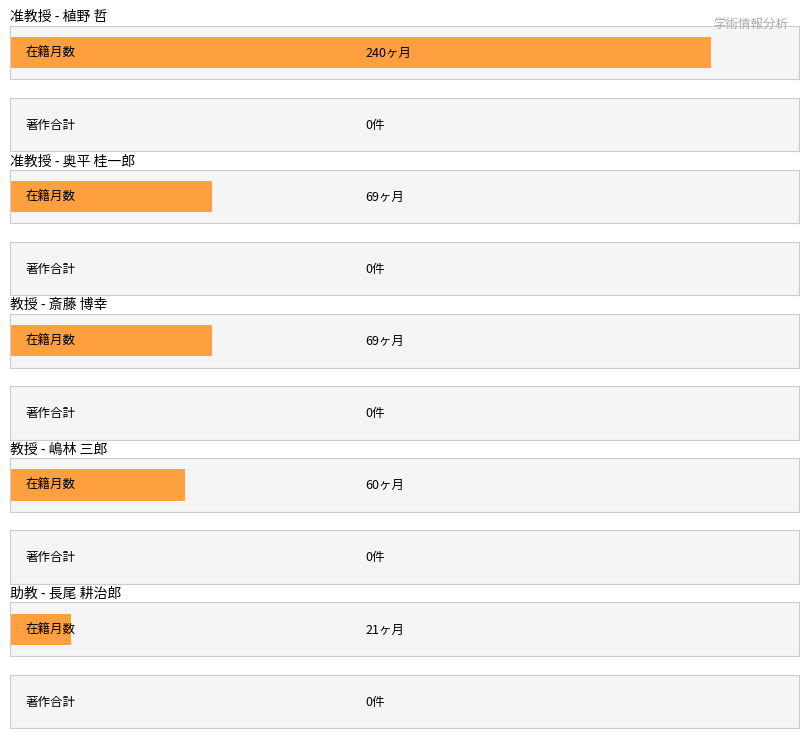

Rank the categories by 著作合計 value from lowest to highest.

植野 哲, 奥平 桂一郎, 斎藤 博幸, 嶋林 三郎, 長尾 耕治郎